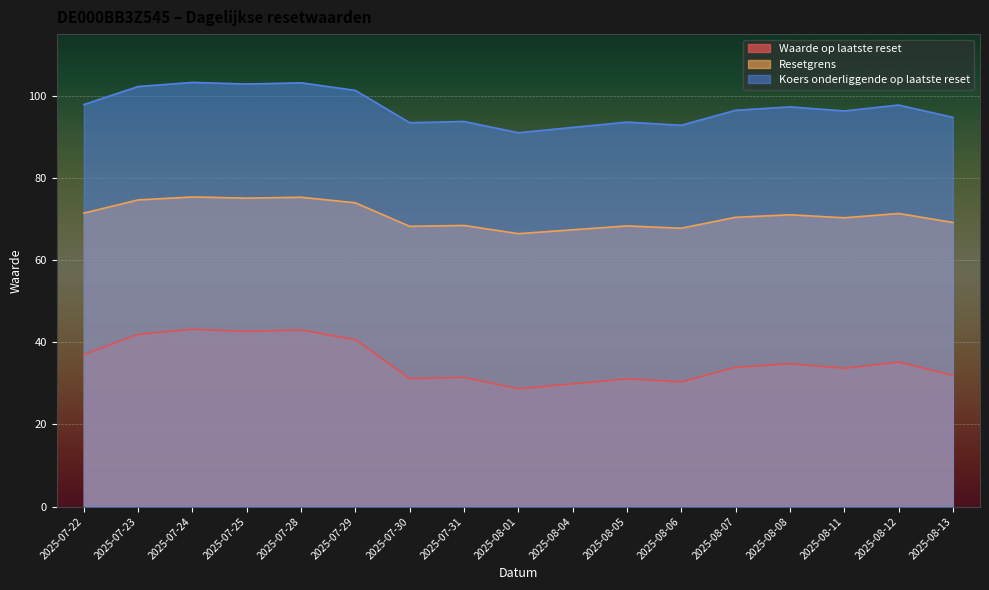

In Koers onderliggende op laatste reset, how many points are higher than both neighbors (excluding endpoints)?

6